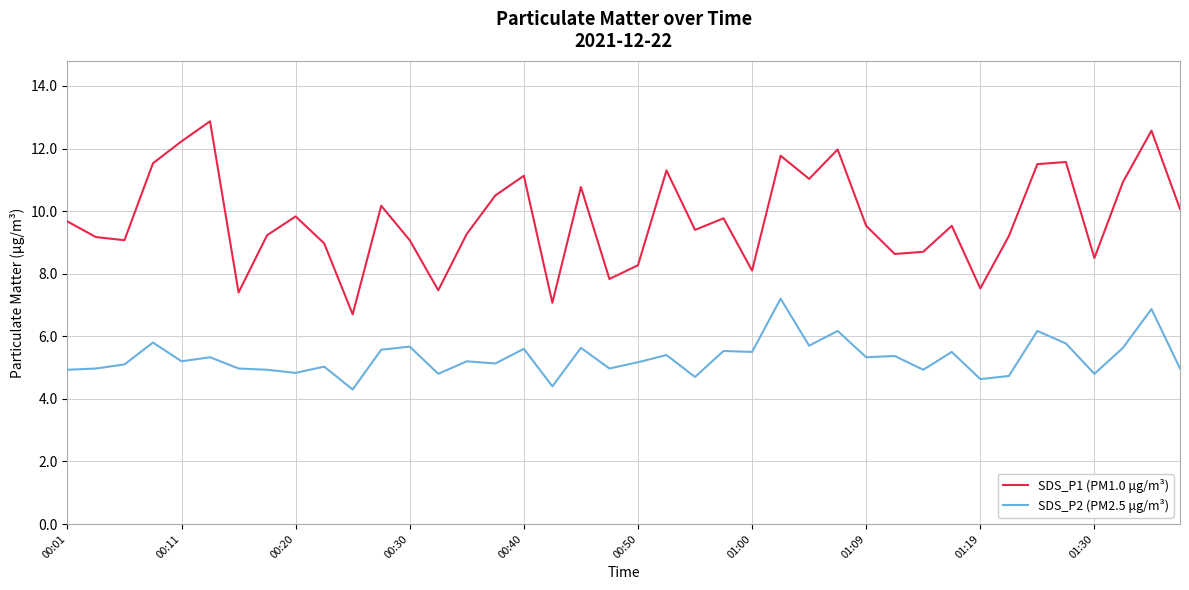

True or false: SDS_P1 (PM1.0 μg/m³) and SDS_P2 (PM2.5 μg/m³) cross at least once.

False